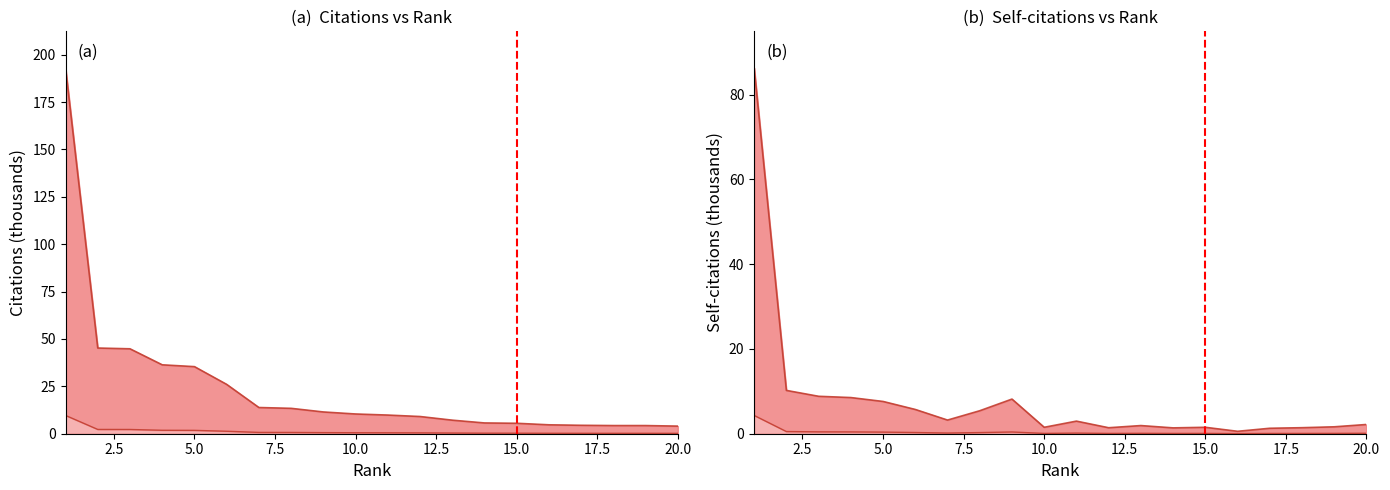

True or false: Self-citations lower and Citations upper cross at least once.

False